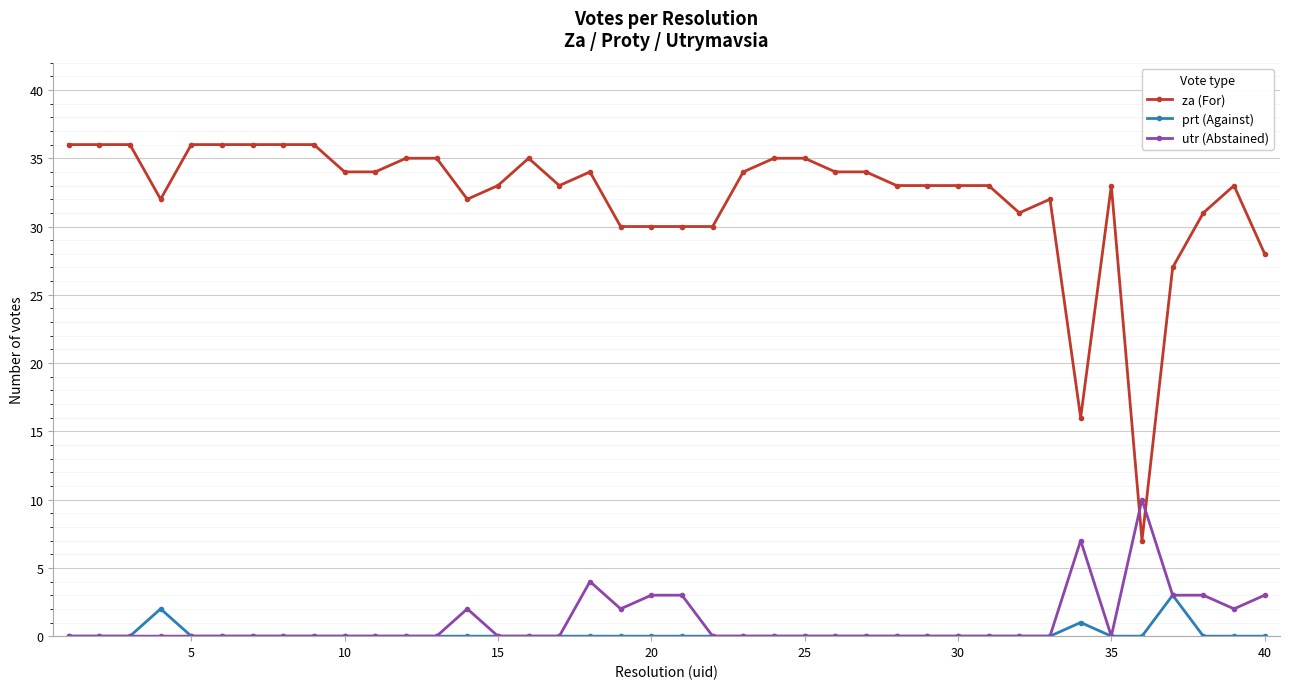

Which series has the largest range (max minus min)?

za (For)